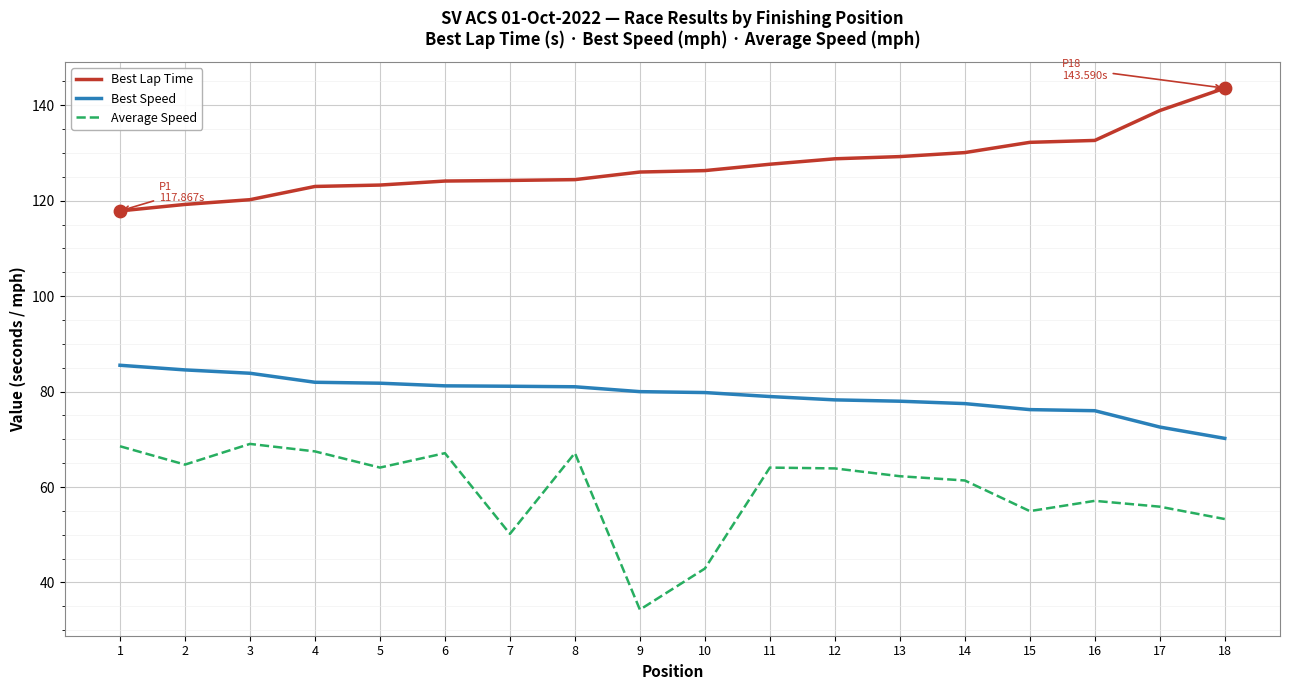

Which series has the widest spread of values?

Average Speed